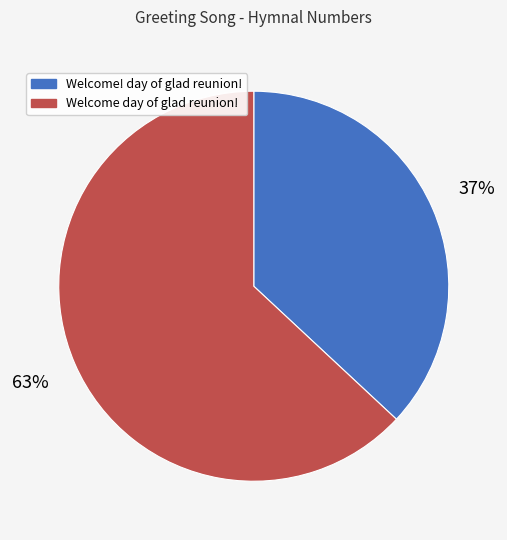

To the nearest percent, what portion does Welcome! day of glad reunion! represent?

37%